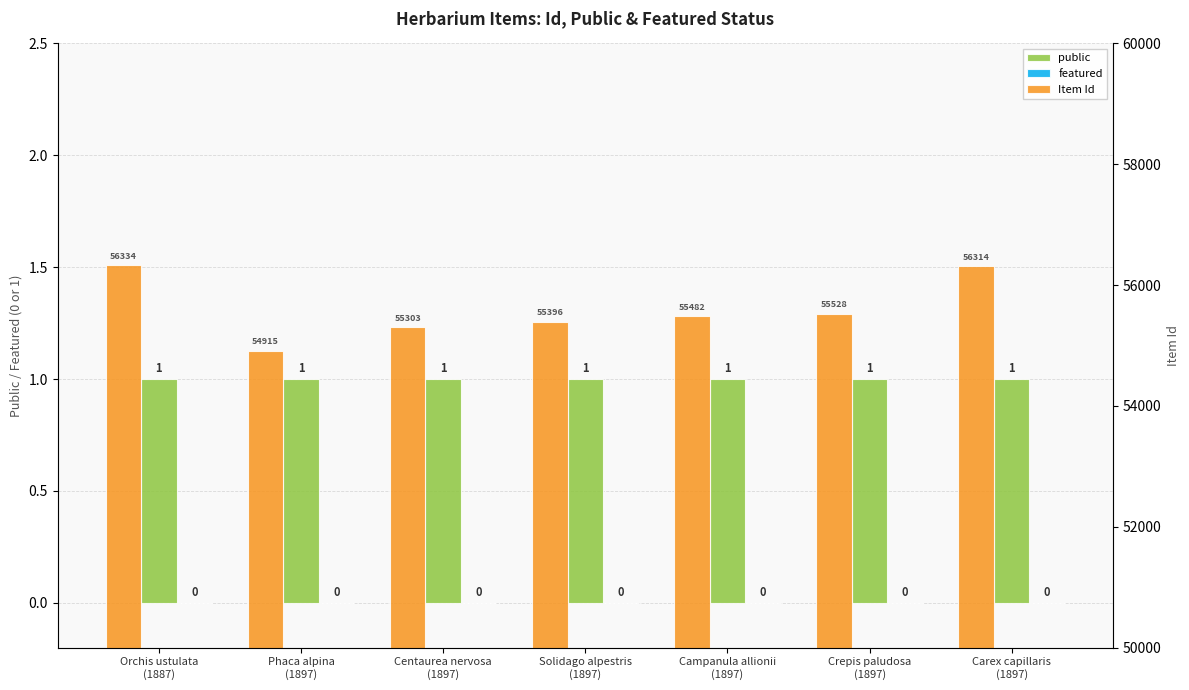

Between Campanula allionii
(1897) and Solidago alpestris
(1897), which is larger?

Campanula allionii
(1897)